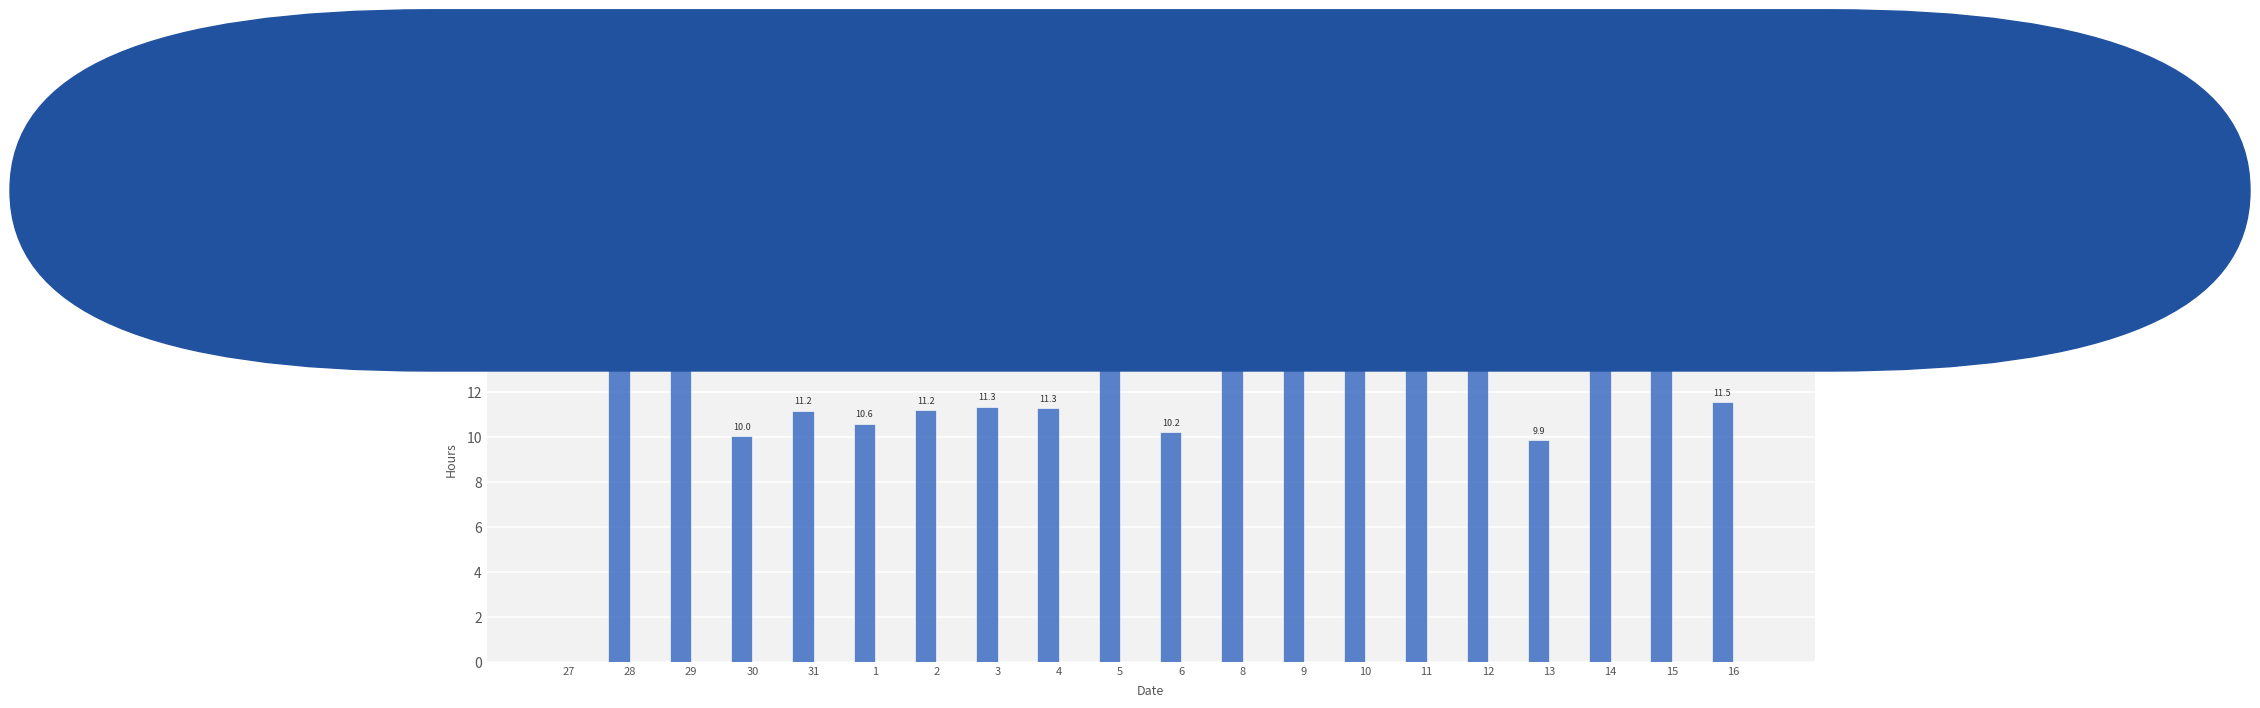

The value at 16 is 7.5. True or false?

False